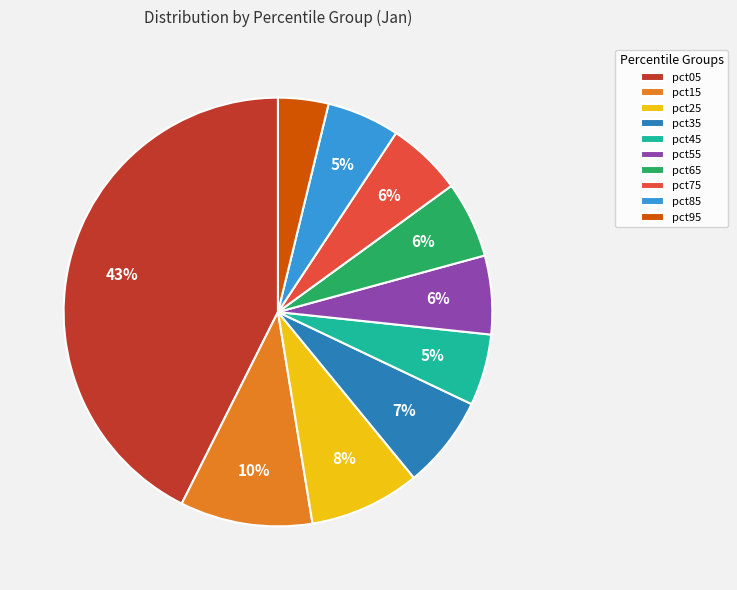

What is the largest slice in the pie chart?

pct05